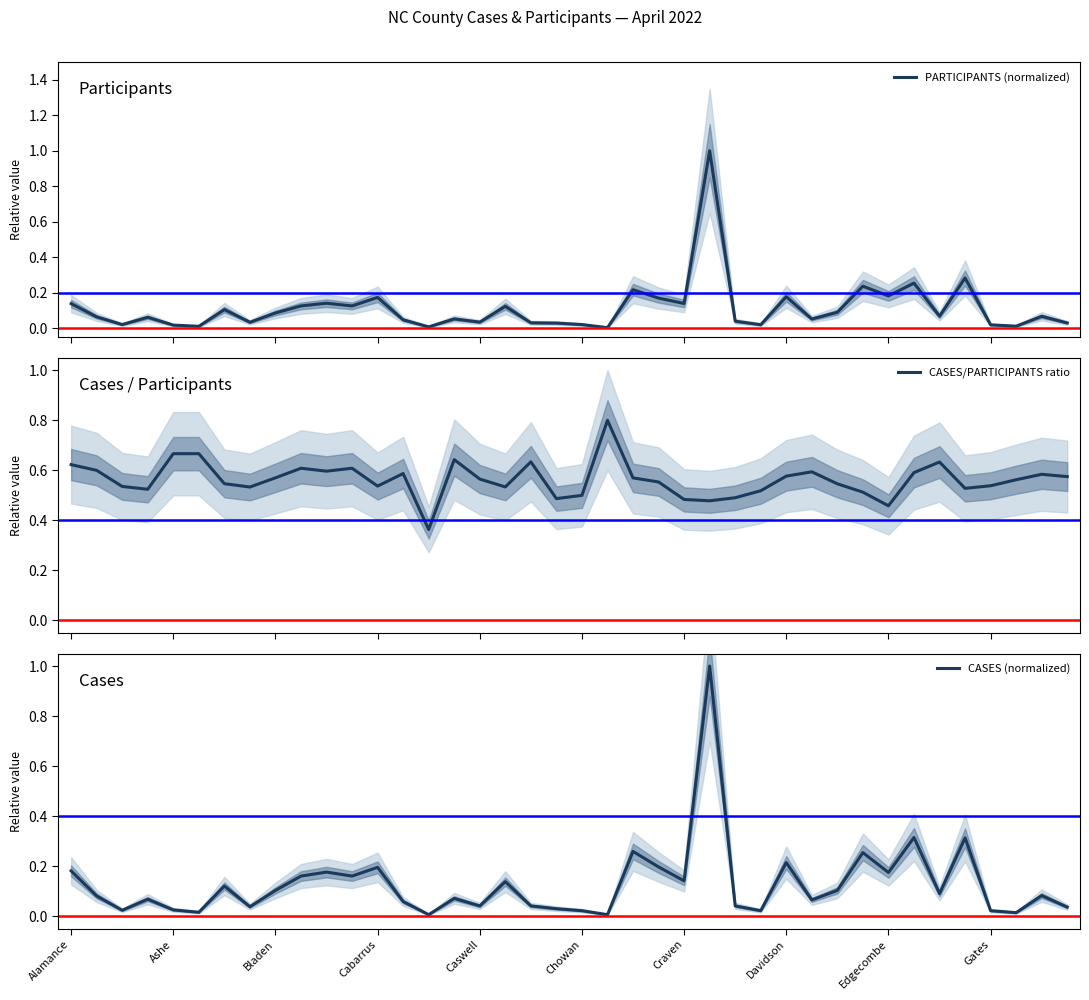

True or false: CASES (normalized) and CASES/PARTICIPANTS ratio cross at least once.

True